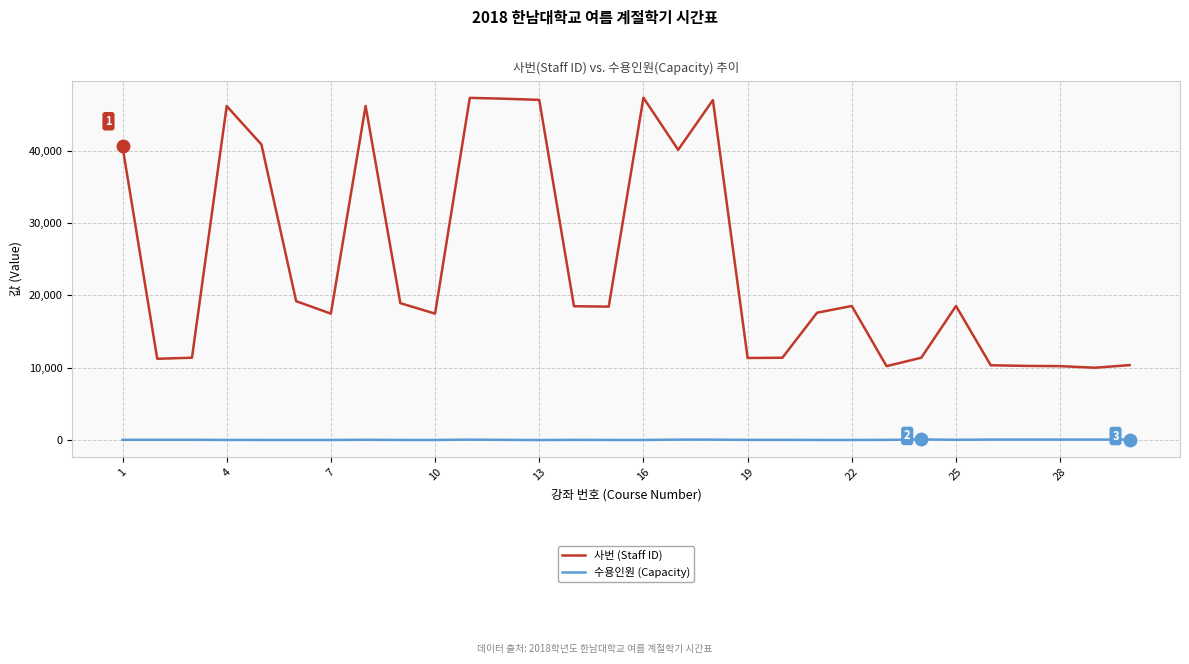

List the series in order of their overall mean, lowest first.

수용인원 (Capacity), 사번 (Staff ID)